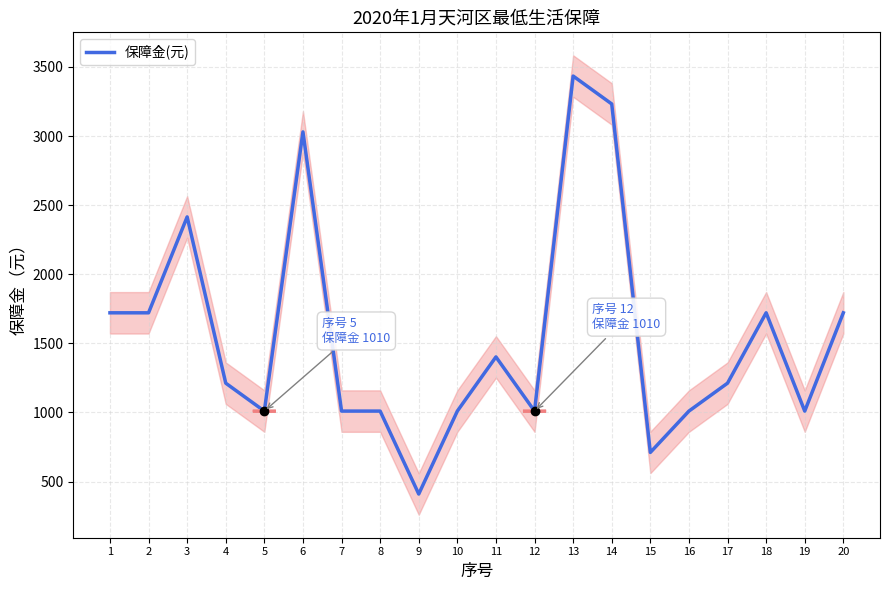

Read the value at 18, to the nearest 100.

1700